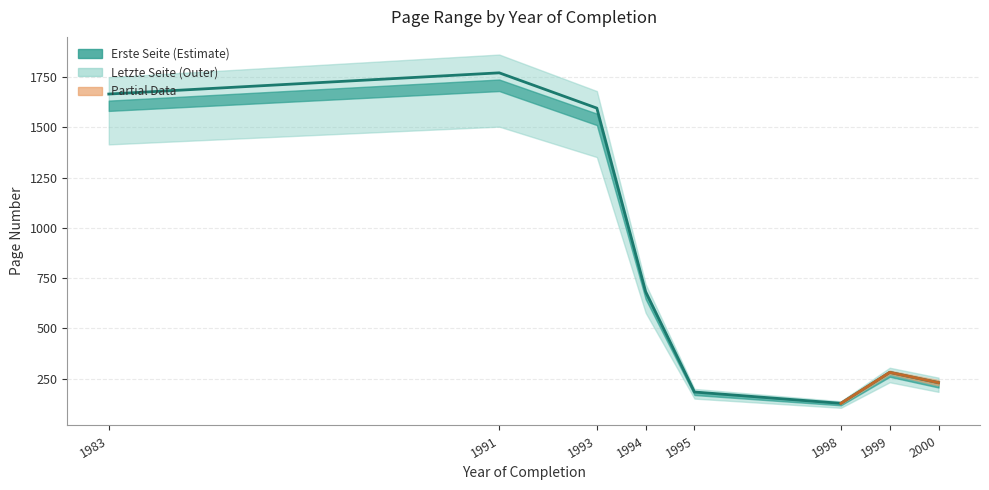

Where is the first local minimum?

1998